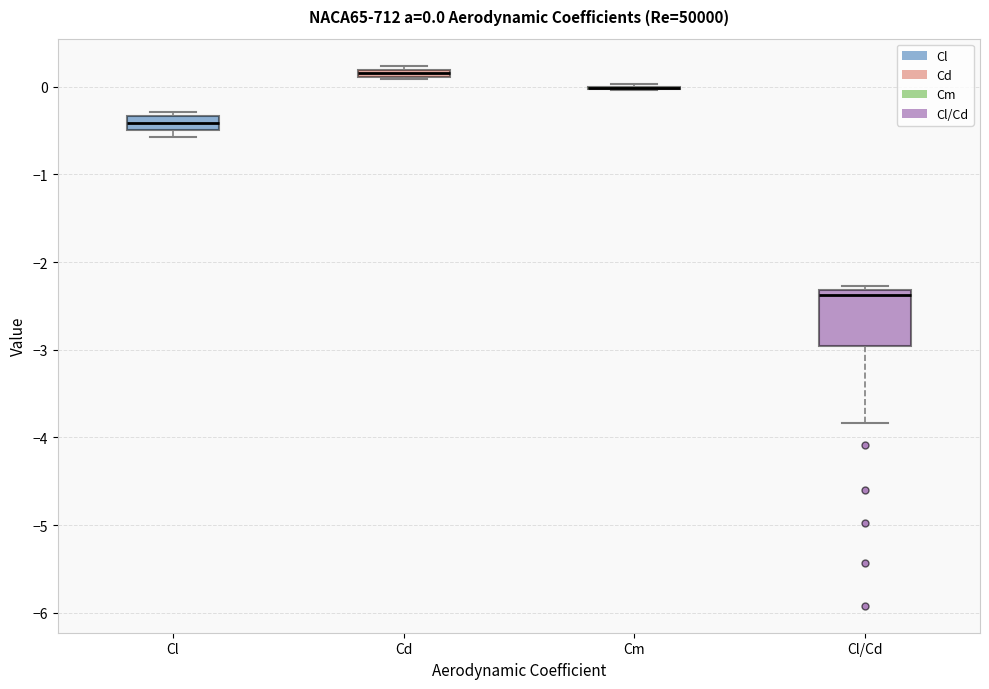

Comparing the boxes themselves (not the whiskers), which one is the tallest?

Cl/Cd